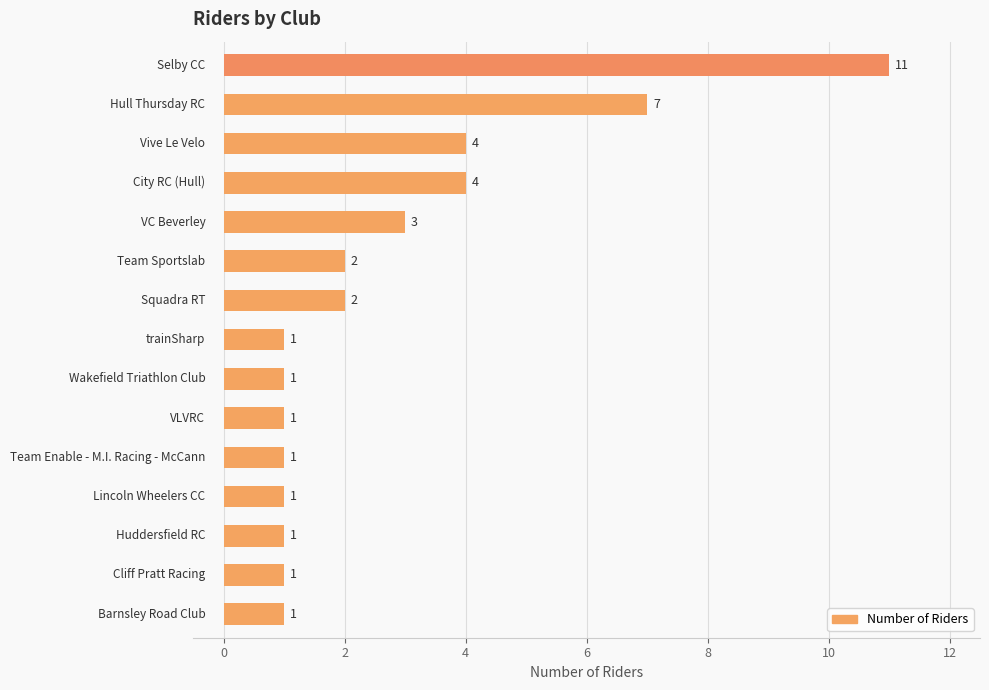

Reading bottom to top, transcribe all the data shown in this chart.

1	1	1	1	1	1	1	1	2	2	3	4	4	7	11